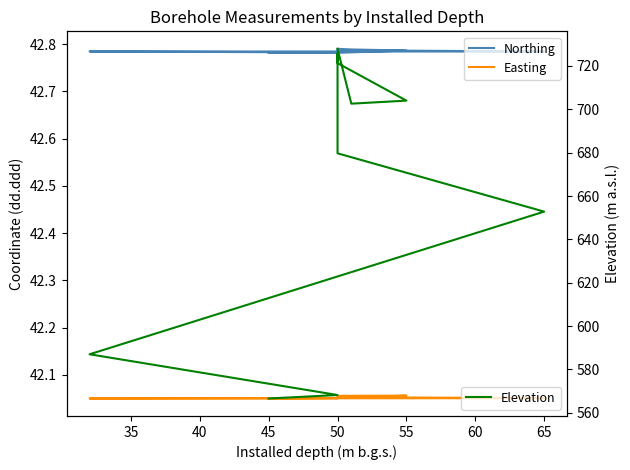

What is the value of the Northing point at the 6th from the left?

42.8